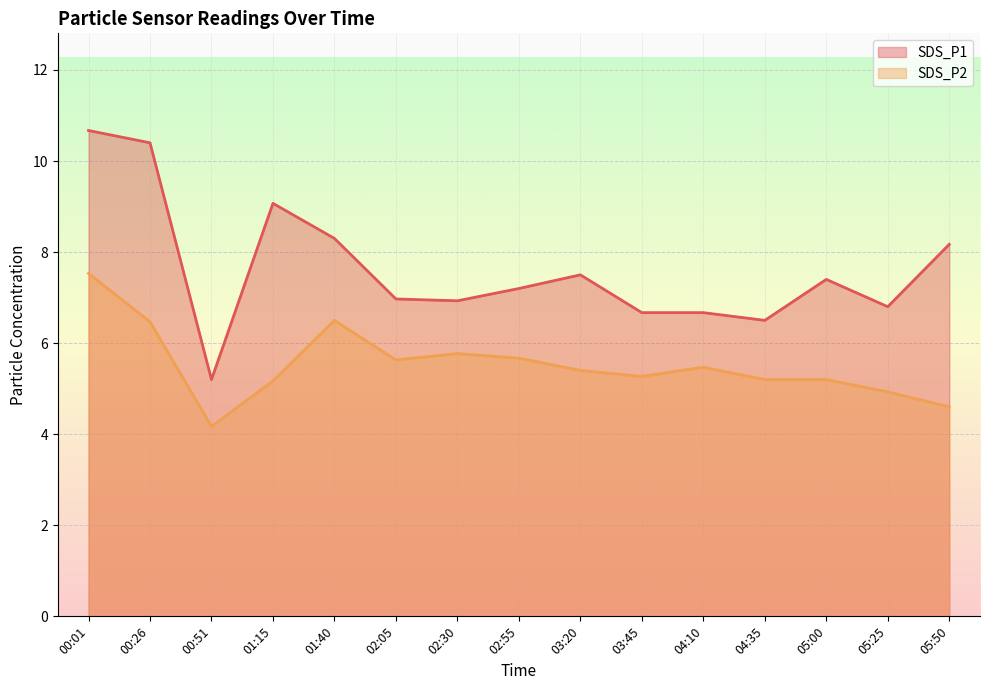

How many lines are shown in the chart?

2